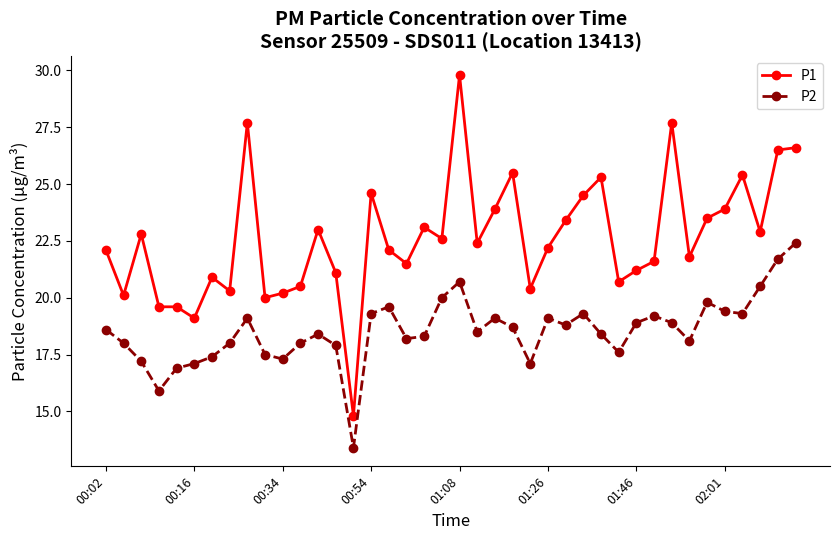

Which series has the largest total across all categories?

P1